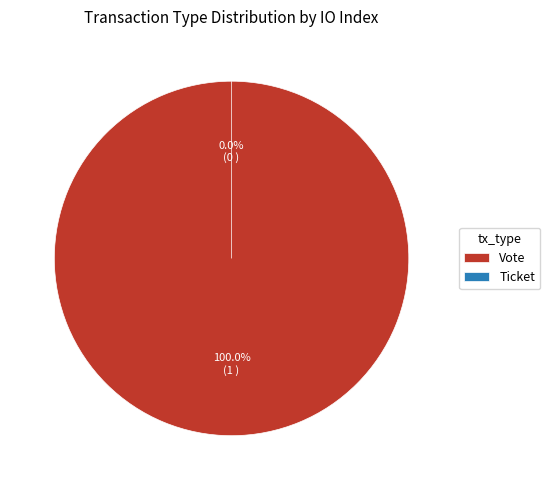

Is the sum of Vote and Ticket greater than half?

Yes